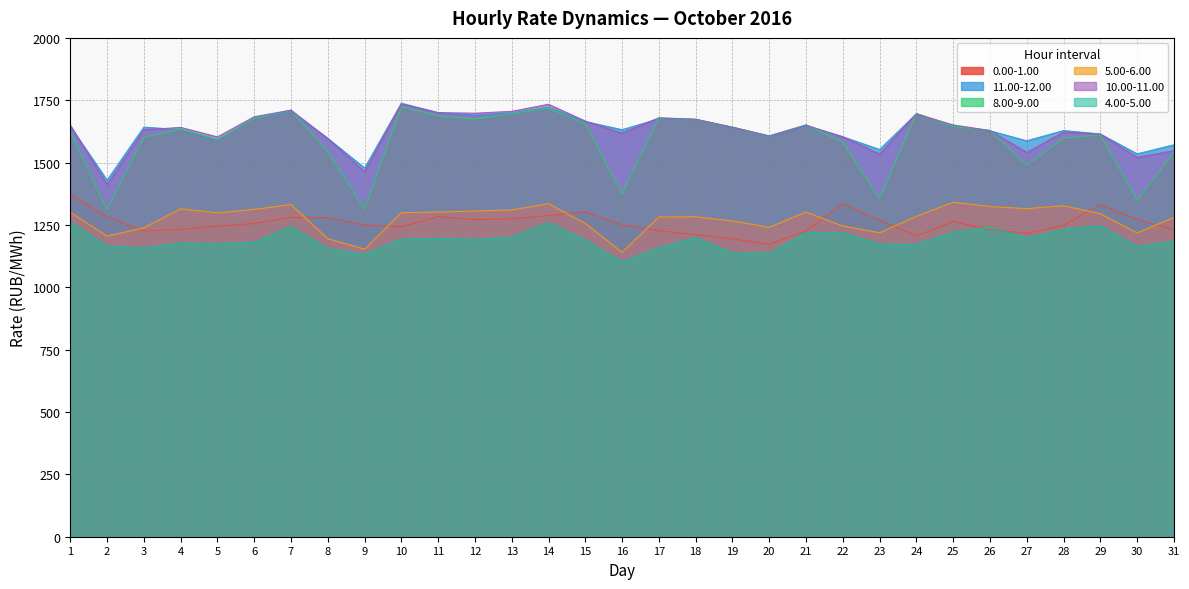

What is the highest value of the 4.00-5.00 series?

1261.0